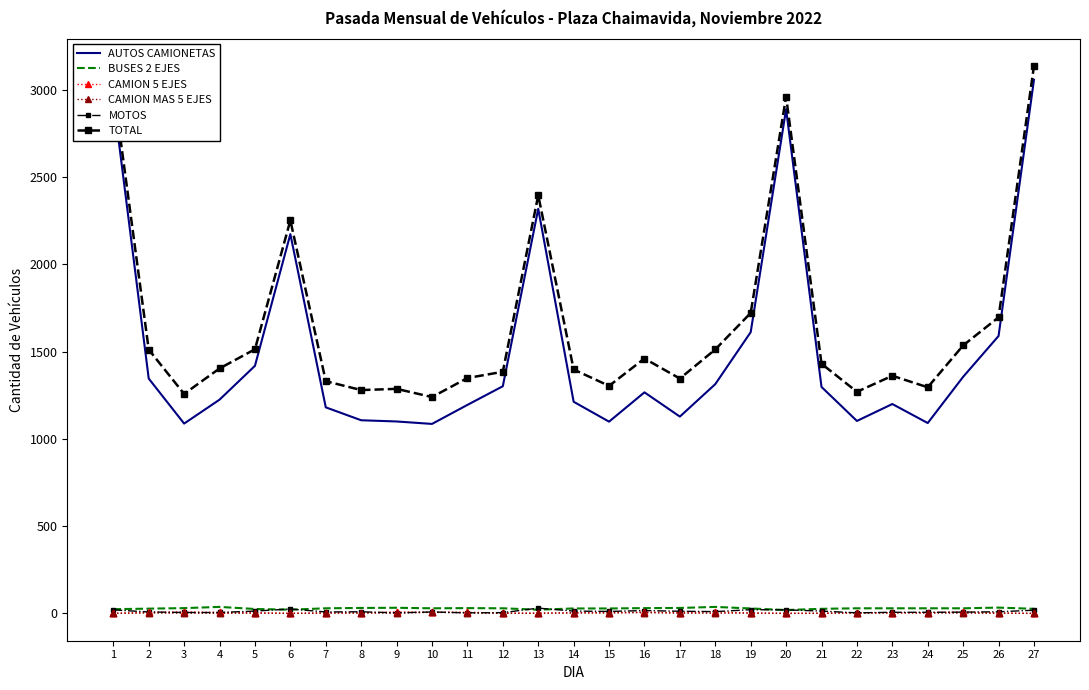

Which series has the largest total across all categories?

TOTAL